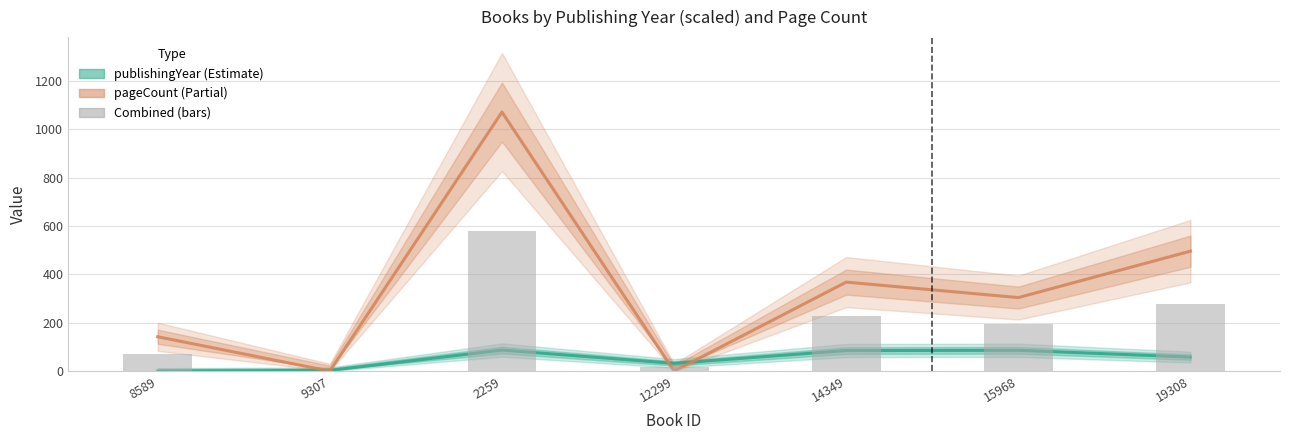

Which category has the lowest value across all series?

8589